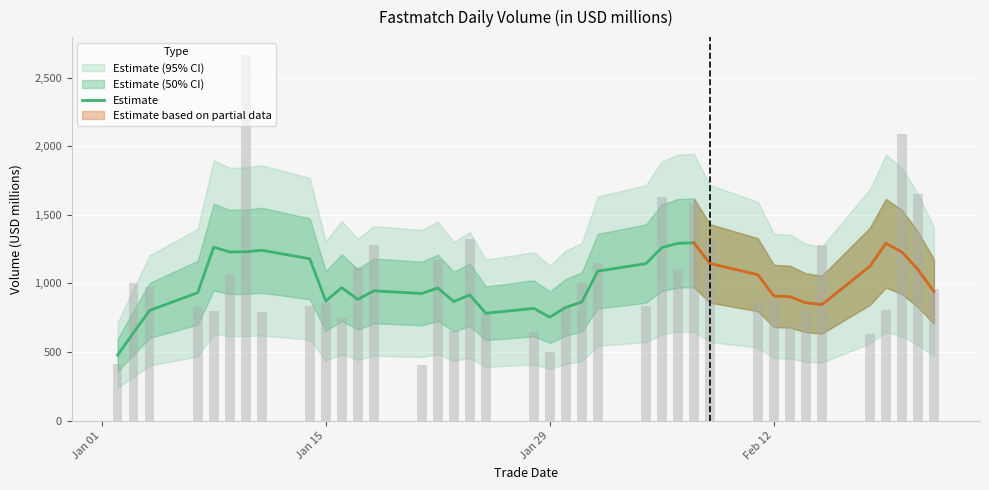

What is the maximum value for Estimate?

1295.9